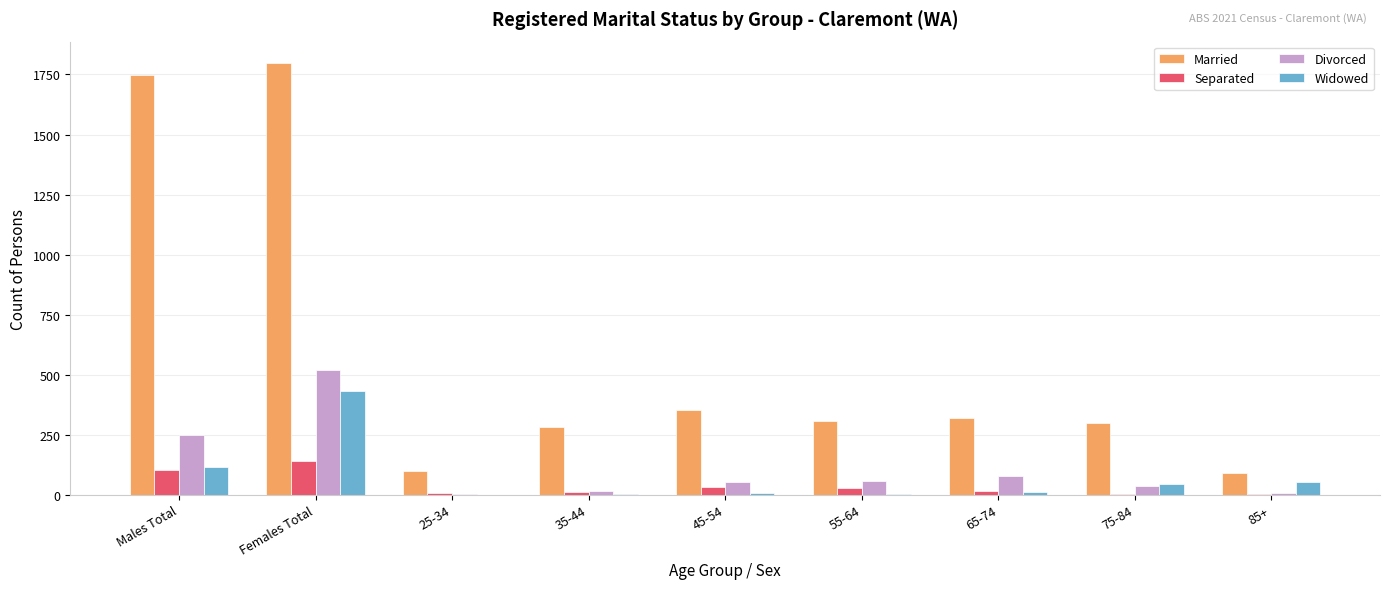

What is the sum of the Widowed values at 75-84 and 25-34?

43